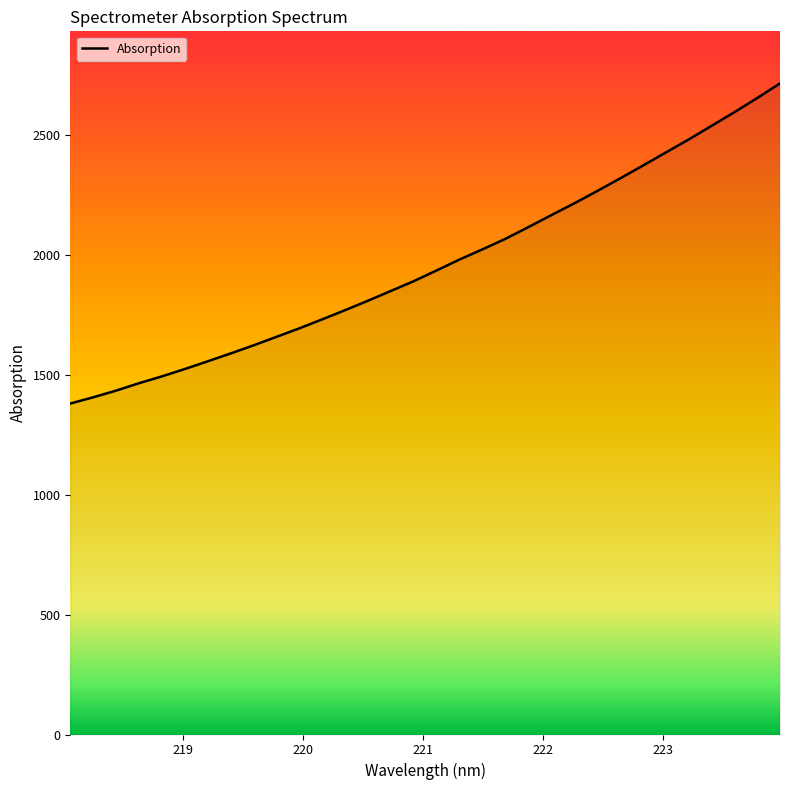

What is the difference between the maximum and minimum values?

1335.0